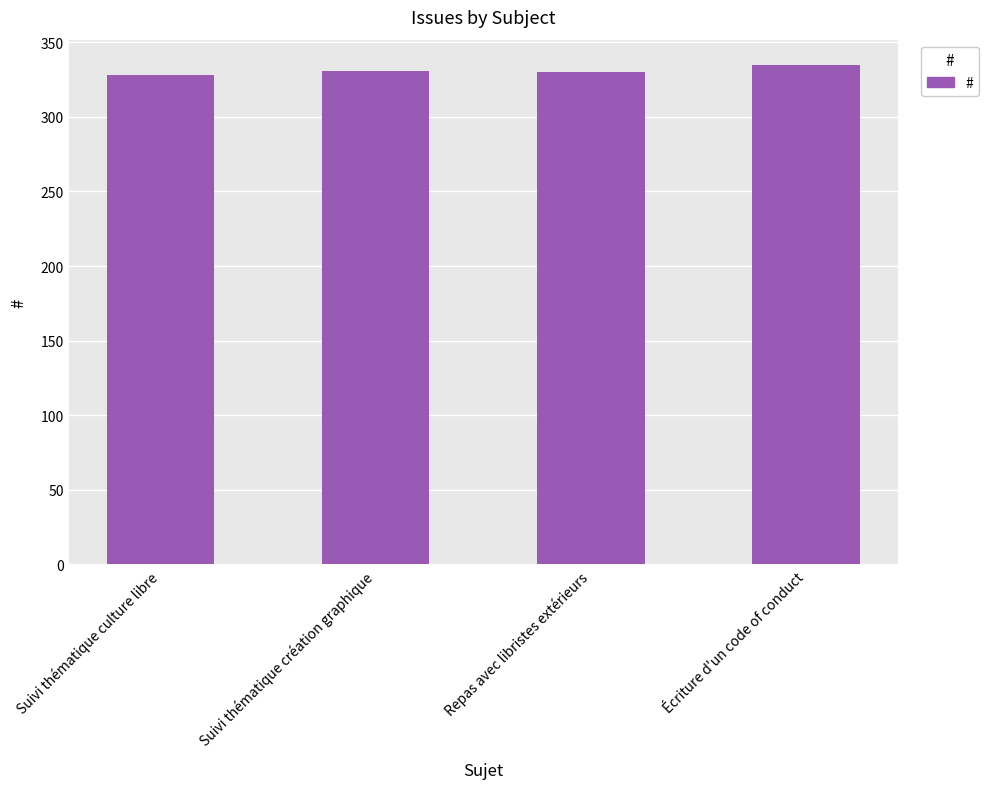

What is the sum of the values at Repas avec libristes extérieurs and Suivi thématique création graphique?

661